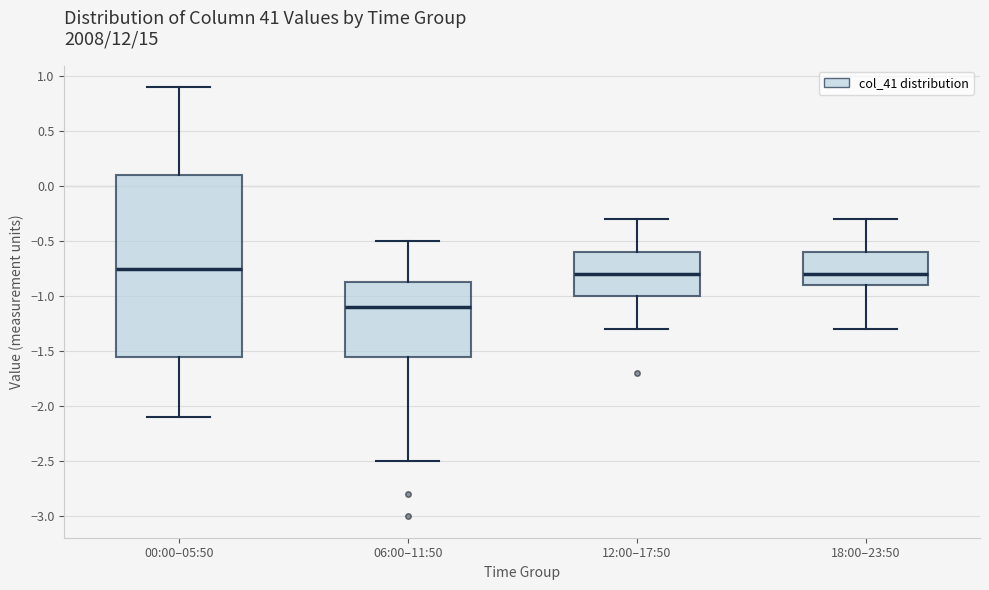

Which box is the tallest, from its lower edge to its upper edge?

00:00–05:50